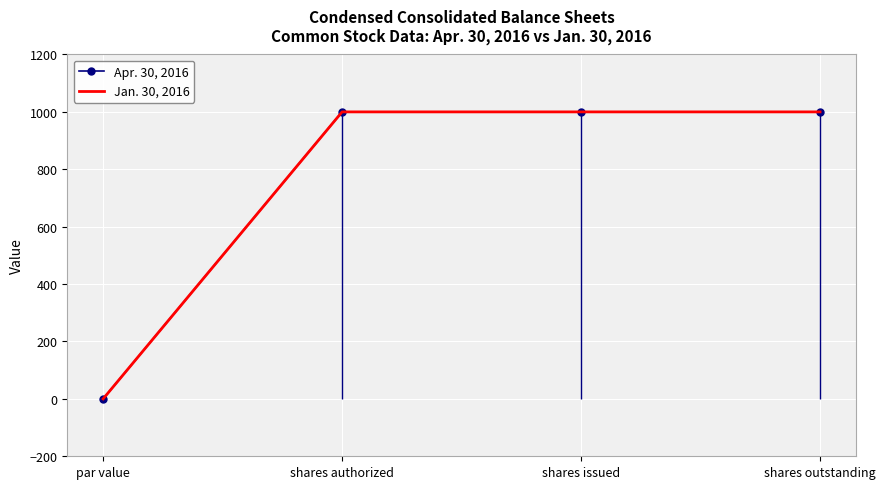

True or false: Apr. 30, 2016 and Jan. 30, 2016 intersect in this chart.

False